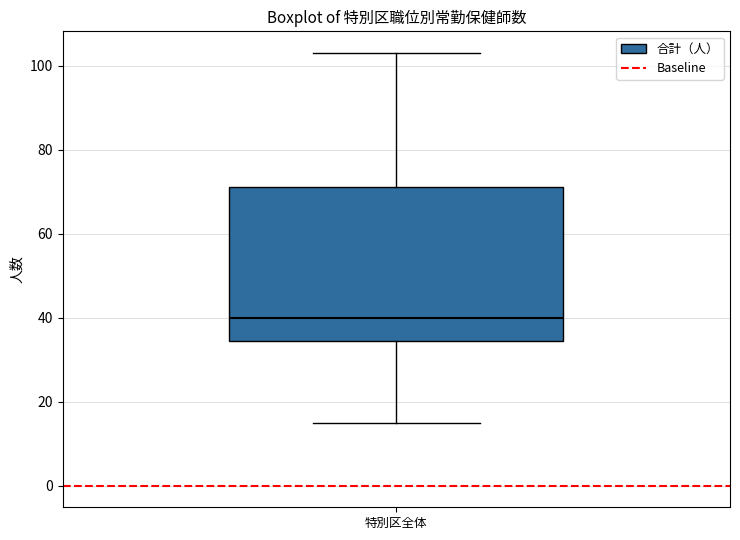

Read this box plot against the y-axis: the position of the median line, the range covered by the box, and the ends of both whiskers. The values are not printed on the chart, so give them approximately, as read against the axis.

median 40, box 34 to 72, whiskers 16 to 104